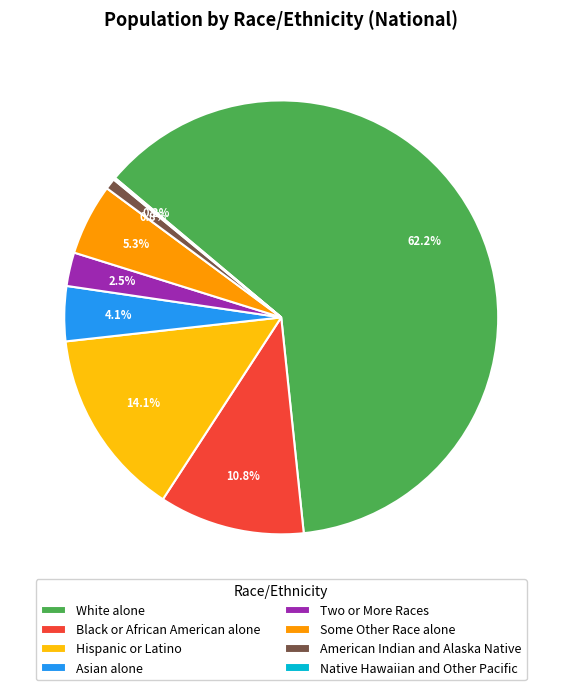

Between White alone and Asian alone, which is larger?

White alone